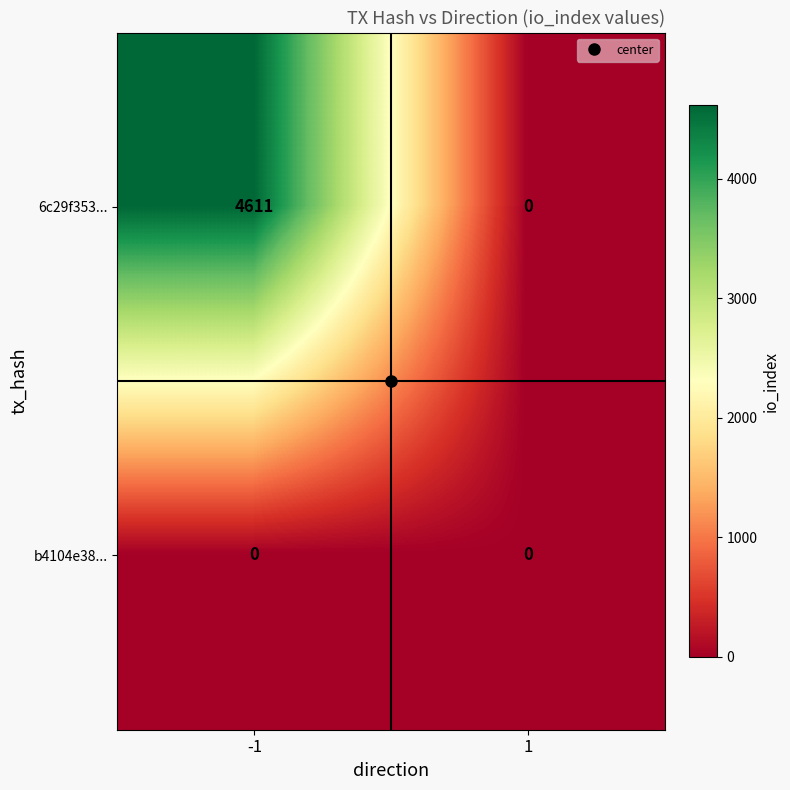

List the series in order of their peak value, lowest first.

b4104e38..., 6c29f353...